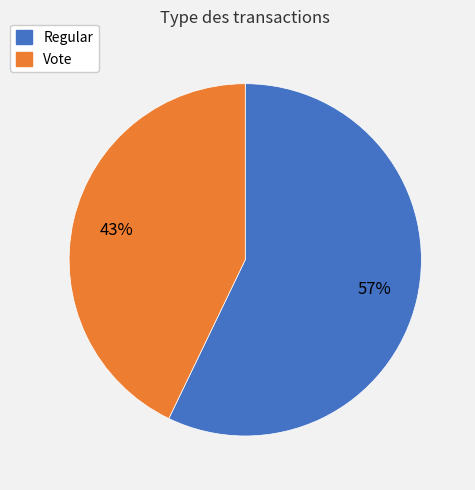

Combined, do Vote and Regular account for over 50%?

Yes